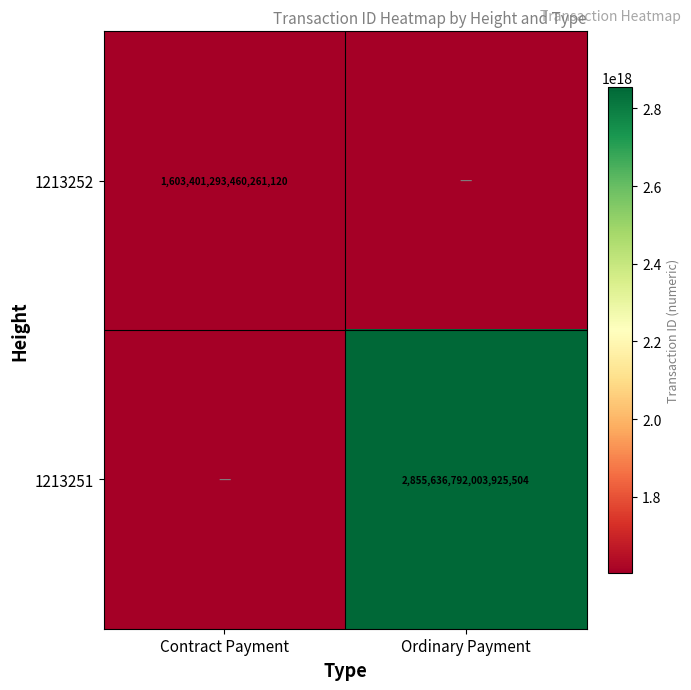

The value of 1213251 at Ordinary Payment is 1880368615535375872. True or false?

False